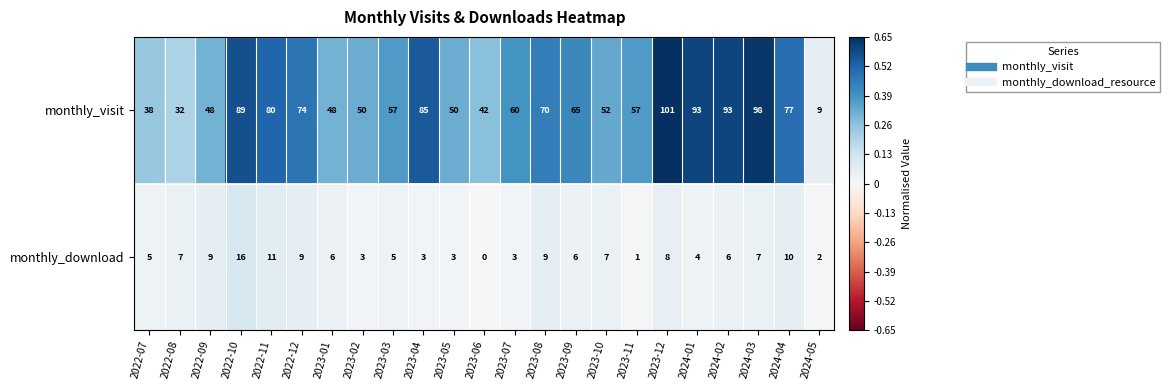

Rank the series at 2022-12 from lowest to highest value.

monthly_download, monthly_visit